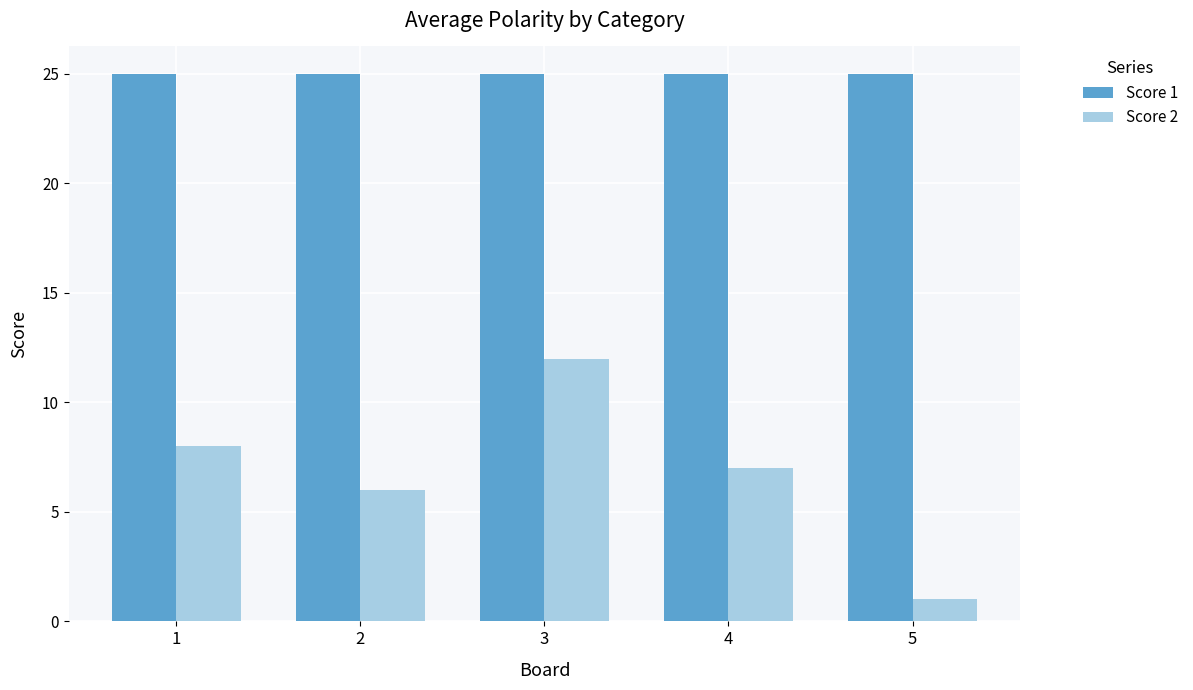

What is the sum of the Score 1 values at 3 and 2?

50